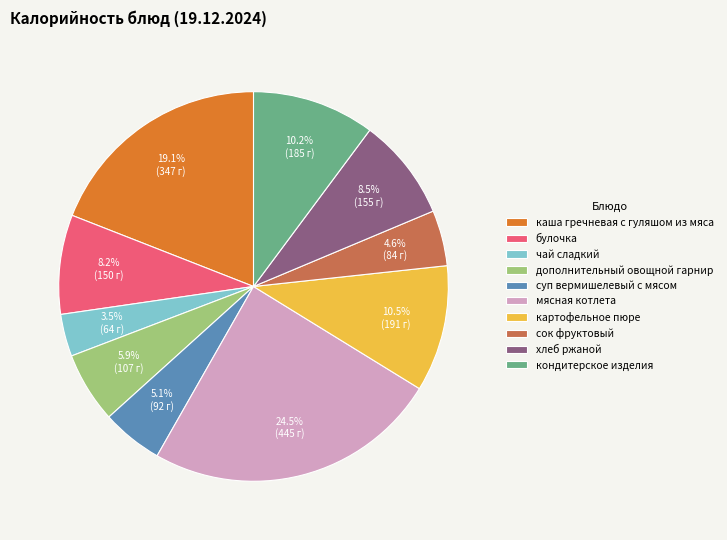

The дополнительный овощной гарнир slice represents 6% of the pie. True or false?

True